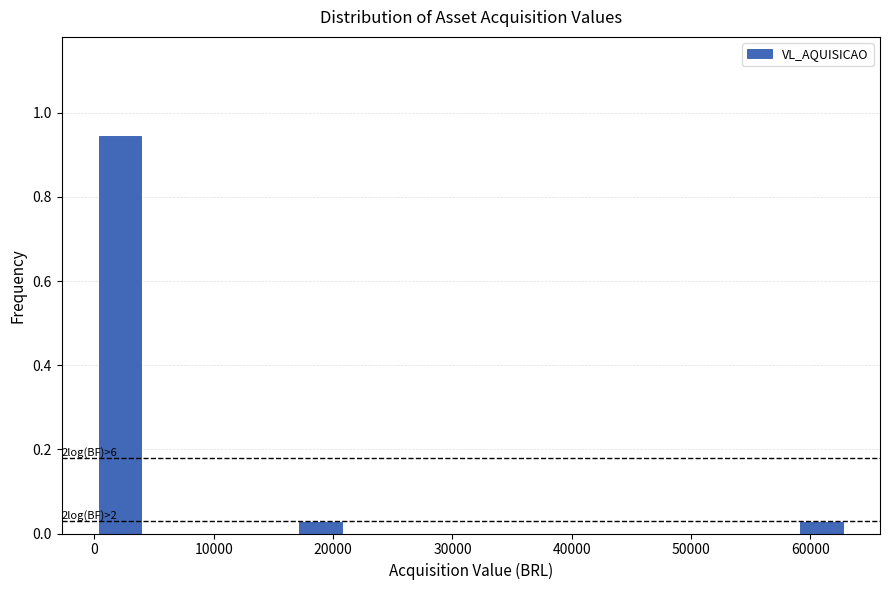

Over which range of the x-axis is the bar tallest?

0 to 4000